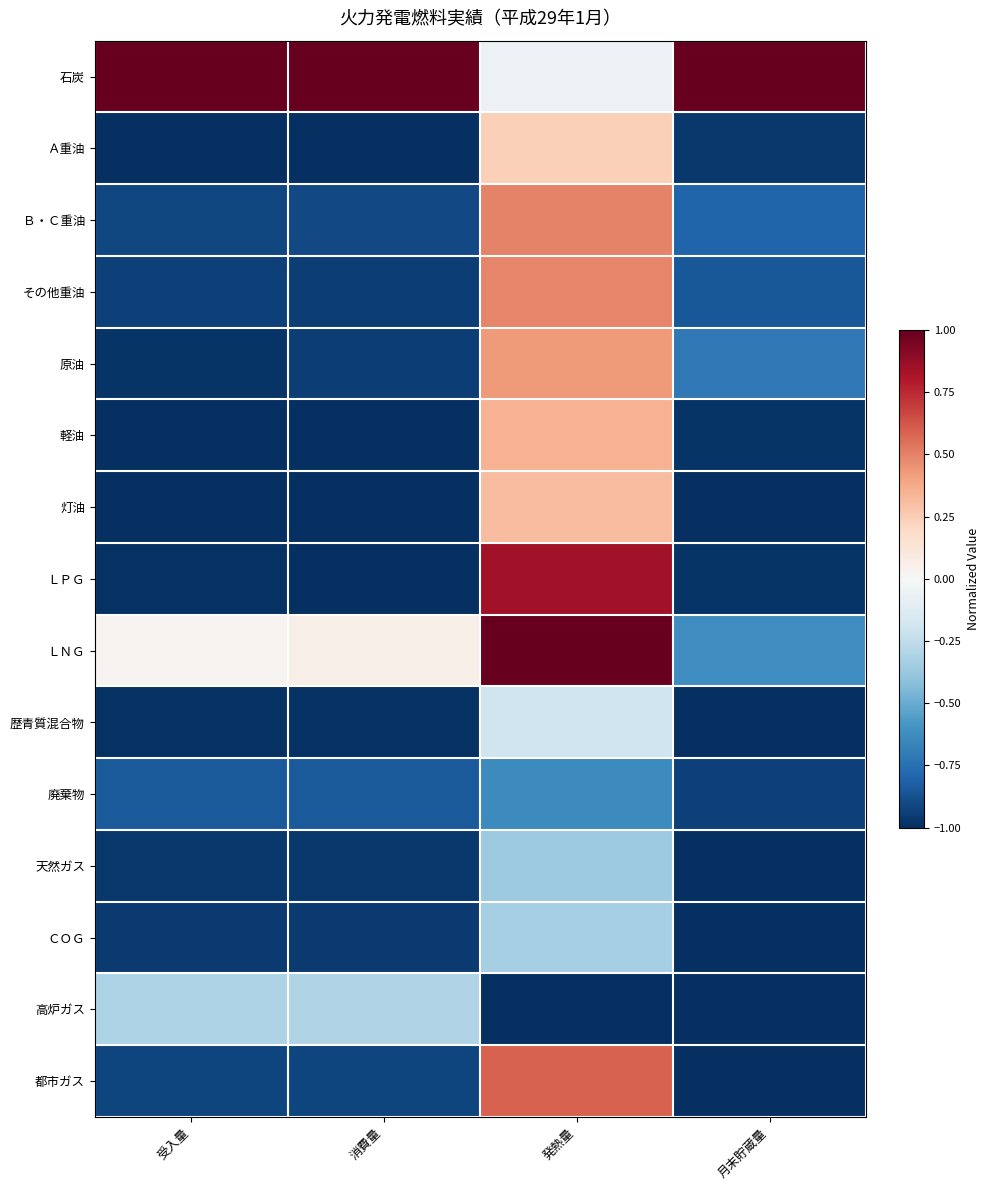

Reading left to right, extract all data points from this chart.

石炭: 受入量=1.0	消費量=1.0	発熱量=-0.1	月末貯蔵量=1.0
Ａ重油: 受入量=-1.0	消費量=-1.0	発熱量=0.2	月末貯蔵量=-1.0
Ｂ・Ｃ重油: 受入量=-0.9	消費量=-0.9	発熱量=0.5	月末貯蔵量=-0.8
その他重油: 受入量=-0.9	消費量=-0.9	発熱量=0.5	月末貯蔵量=-0.9
原油: 受入量=-1.0	消費量=-0.9	発熱量=0.4	月末貯蔵量=-0.7
軽油: 受入量=-1.0	消費量=-1.0	発熱量=0.3	月末貯蔵量=-1.0
灯油: 受入量=-1.0	消費量=-1.0	発熱量=0.3	月末貯蔵量=-1.0
ＬＰＧ: 受入量=-1.0	消費量=-1.0	発熱量=0.8	月末貯蔵量=-1.0
ＬＮＧ: 受入量=0.0	消費量=0.1	発熱量=1.0	月末貯蔵量=-0.6
歴青質混合物: 受入量=-1.0	消費量=-1.0	発熱量=-0.2	月末貯蔵量=-1.0
廃棄物: 受入量=-0.8	消費量=-0.8	発熱量=-0.6	月末貯蔵量=-0.9
天然ガス: 受入量=-1.0	消費量=-1.0	発熱量=-0.4	月末貯蔵量=-1.0
ＣＯＧ: 受入量=-1.0	消費量=-1.0	発熱量=-0.3	月末貯蔵量=-1.0
高炉ガス: 受入量=-0.3	消費量=-0.3	発熱量=-1.0	月末貯蔵量=-1.0
都市ガス: 受入量=-0.9	消費量=-0.9	発熱量=0.6	月末貯蔵量=-1.0